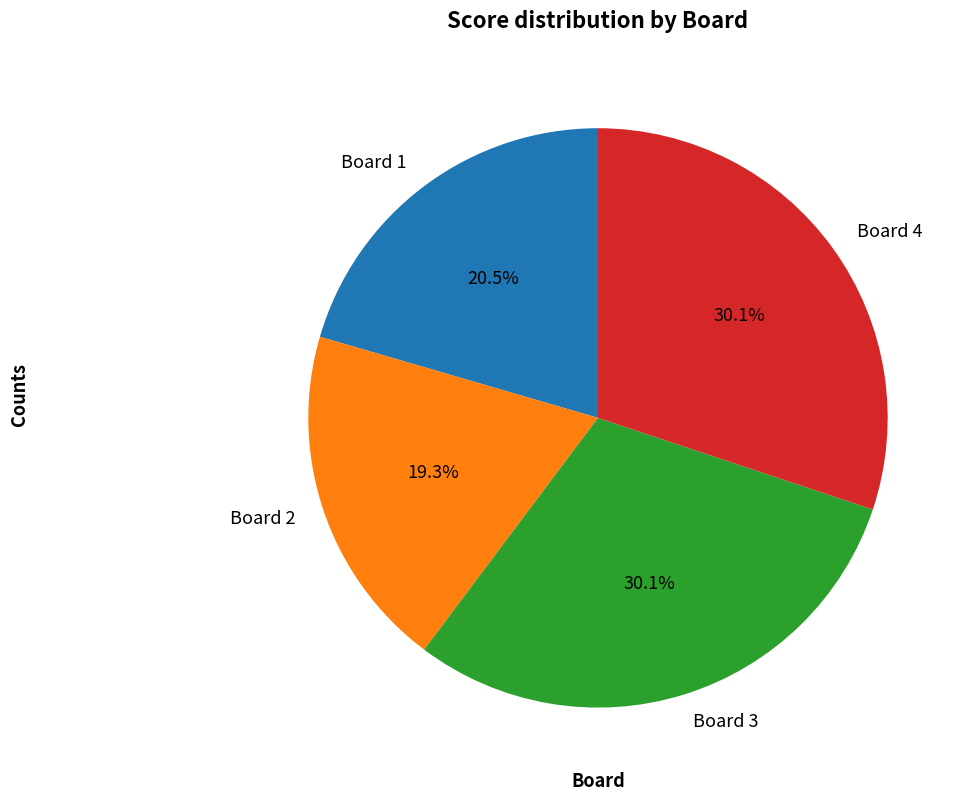

To the nearest percent, what is the combined percentage of Board 4 and Board 3?

60%